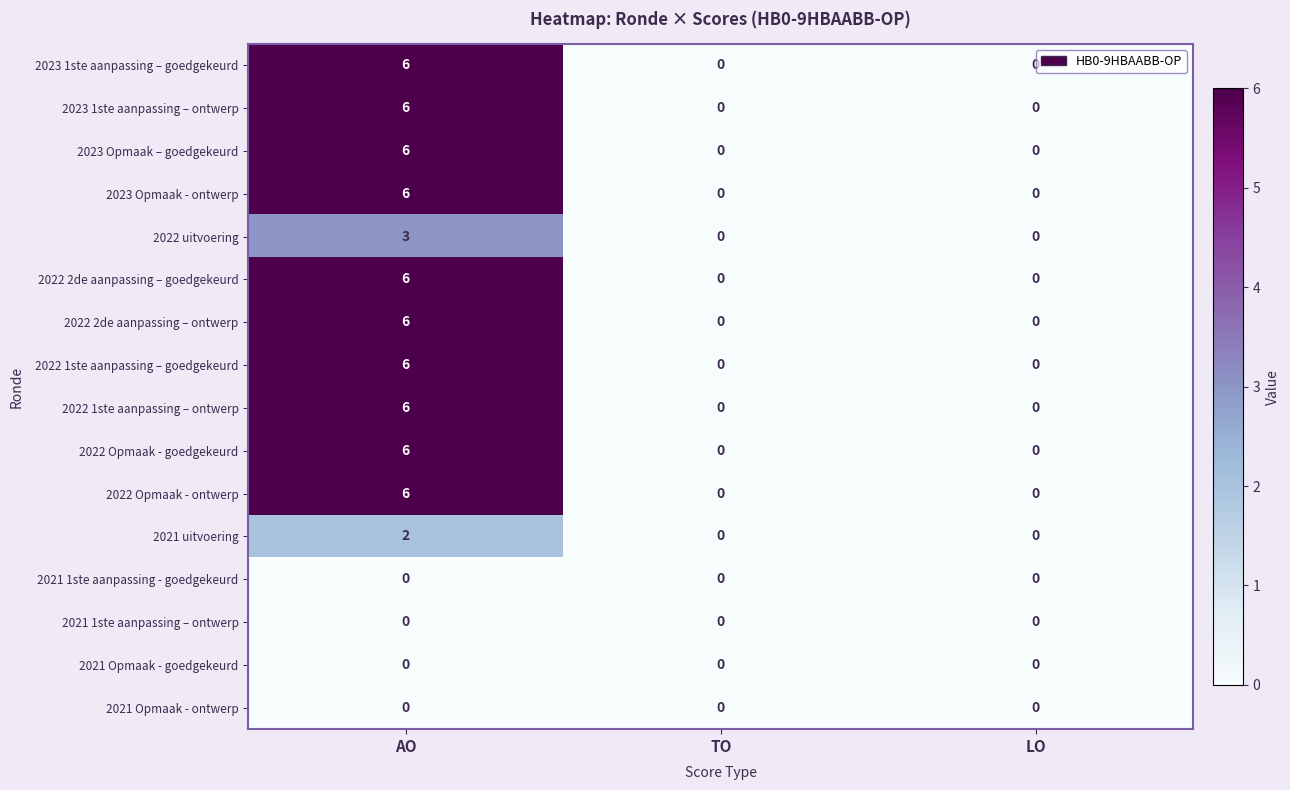

Count the 2022 1ste aanpassing – ontwerp values in the range 0 to 6.

3